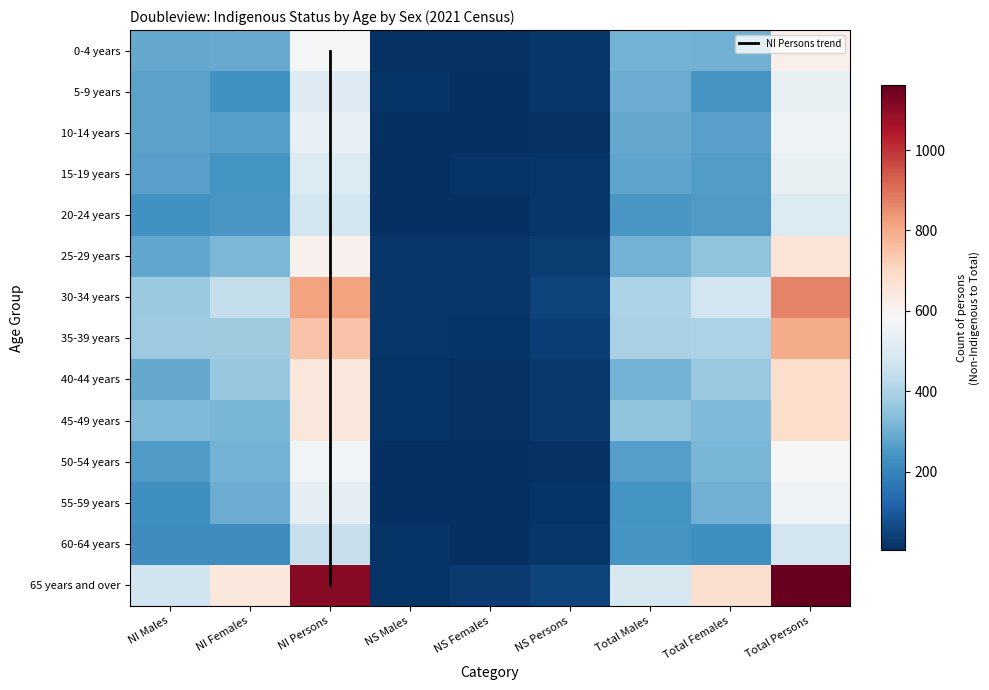

What is the sum of all 55-59 years values?

2173